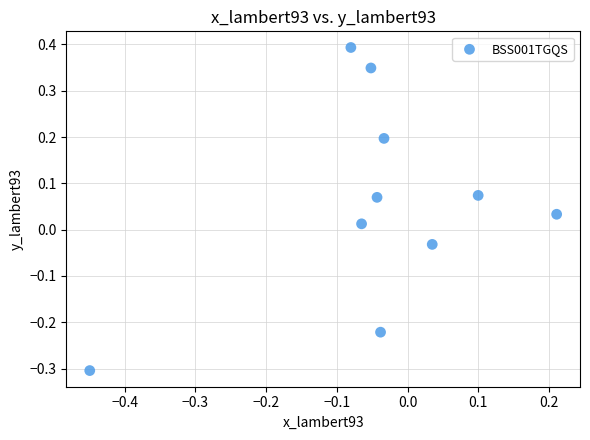

What is the range of Y values (max minus min)?

0.7